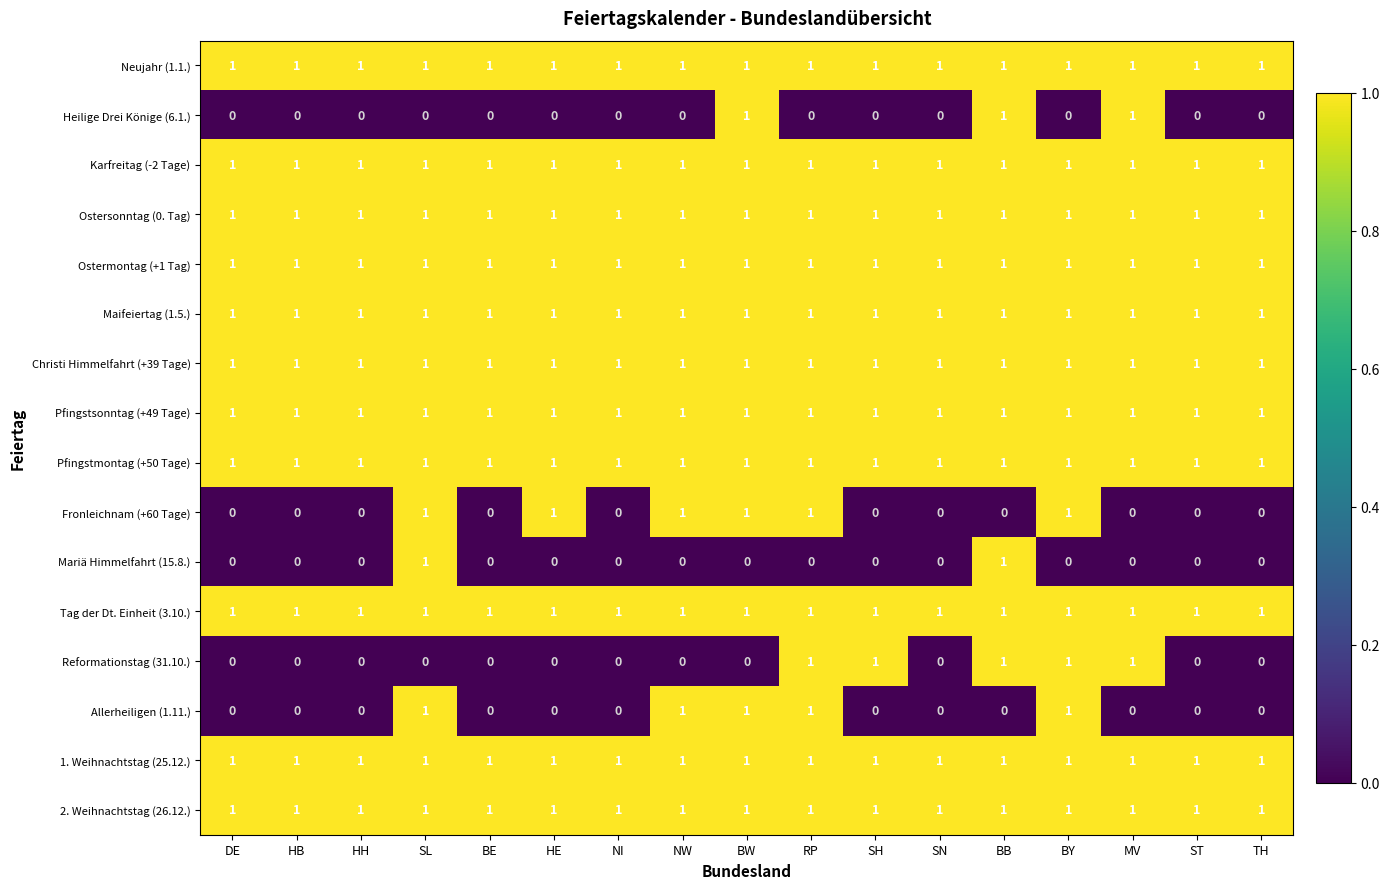

How many categories are shown in the chart?

17